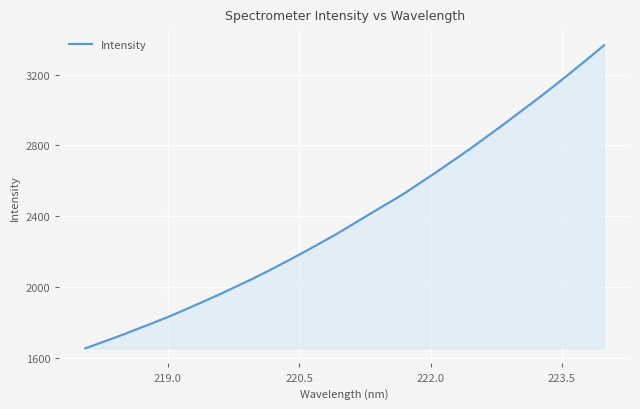

How many values are below 2356?

16